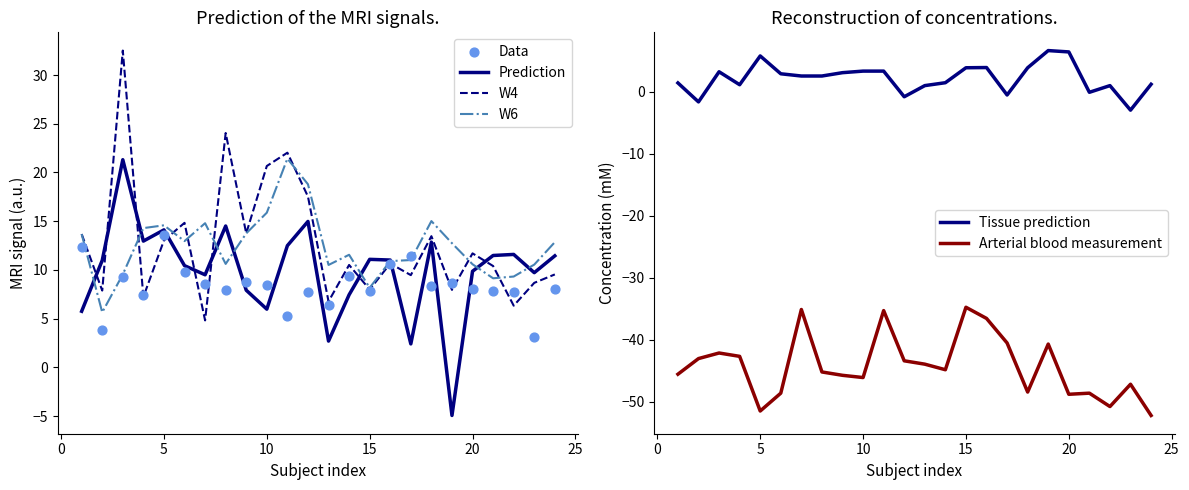

Which series reaches the maximum Y coordinate?

W4